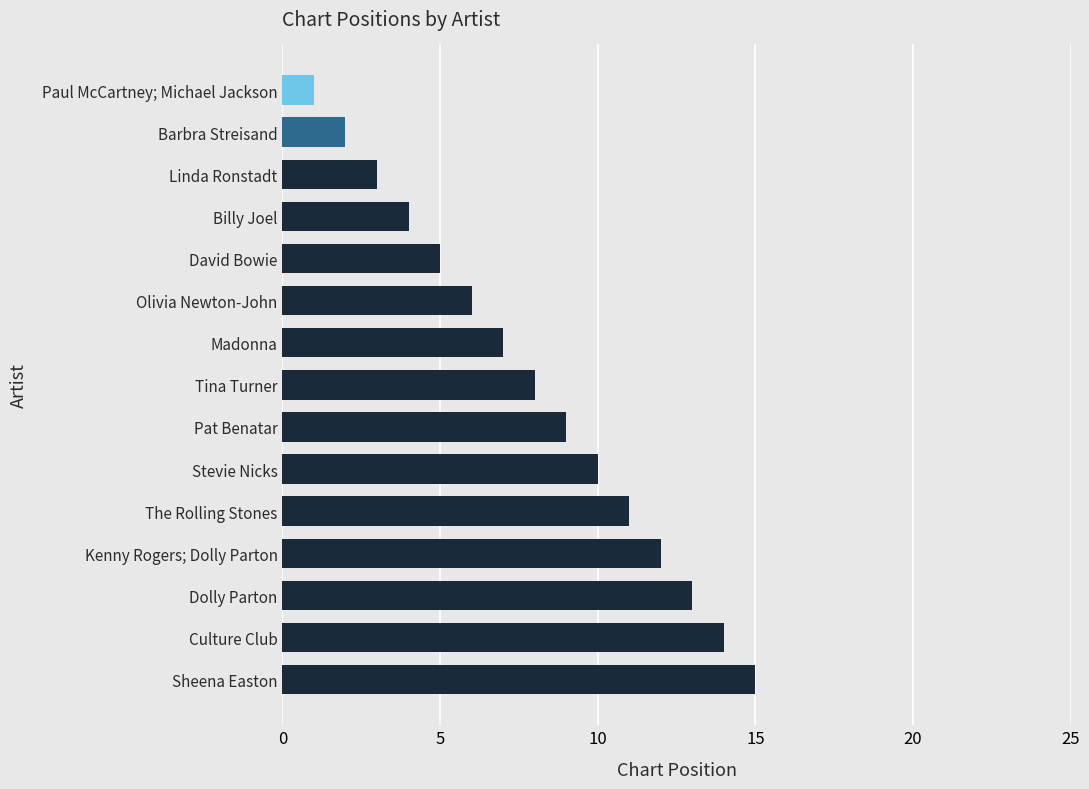

What is the difference between the maximum and minimum values?

14